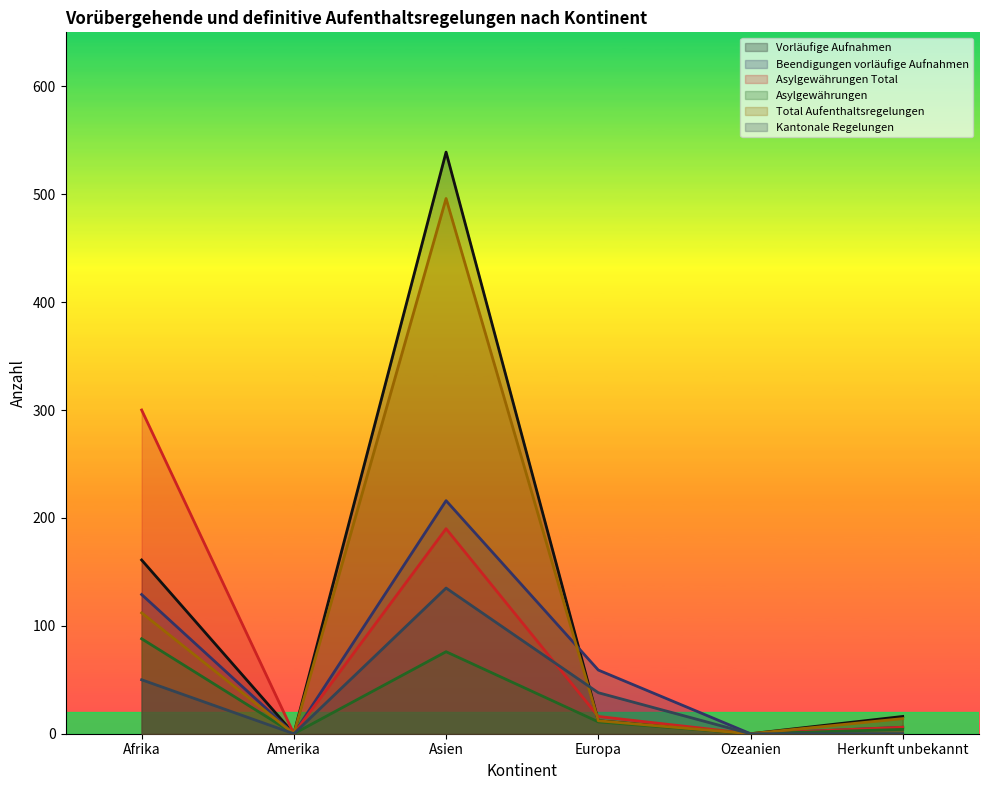

What is the sum of the Vorläufige Aufnahmen values at Herkunft unbekannt and Asien?

555